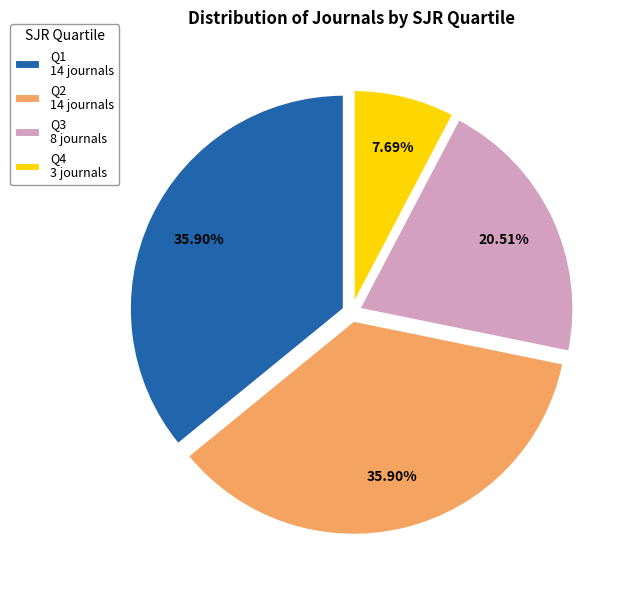

Which has a higher value, Q3 8 journals or Q1 14 journals?

Q1 14 journals